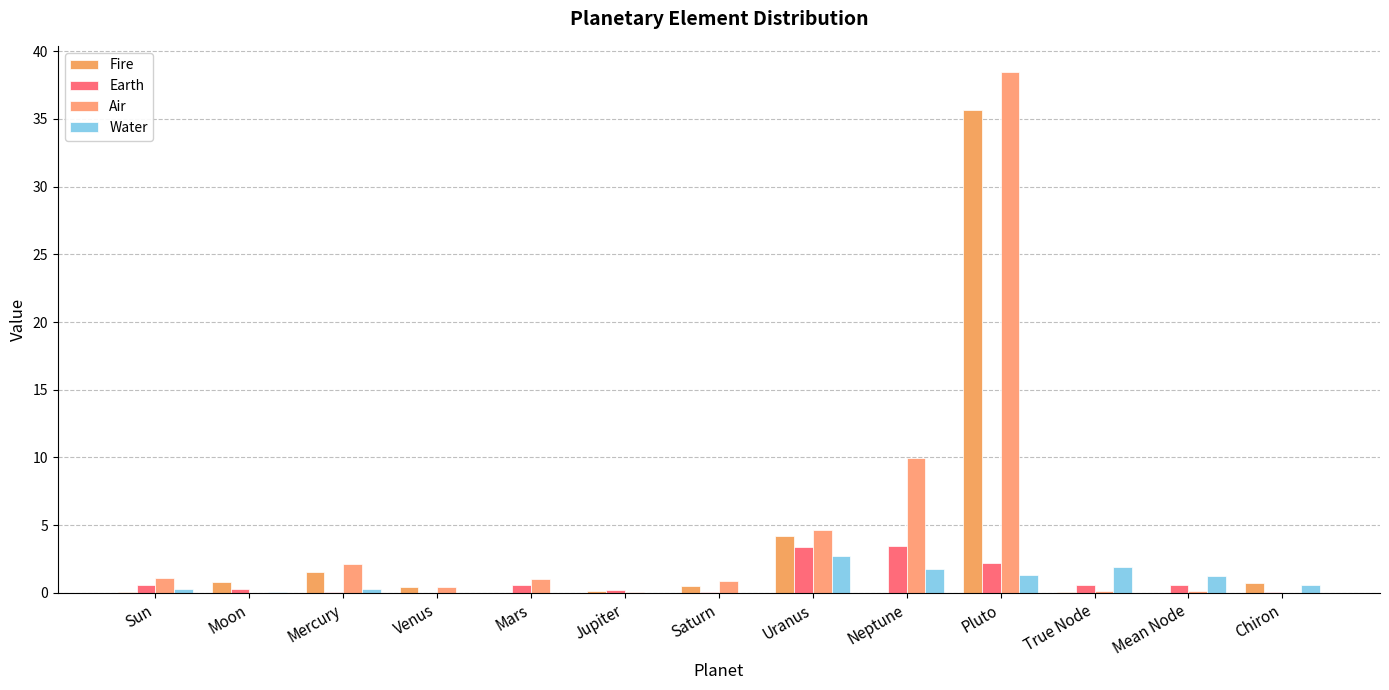

The value of Water at Mars is 0.0. True or false?

False